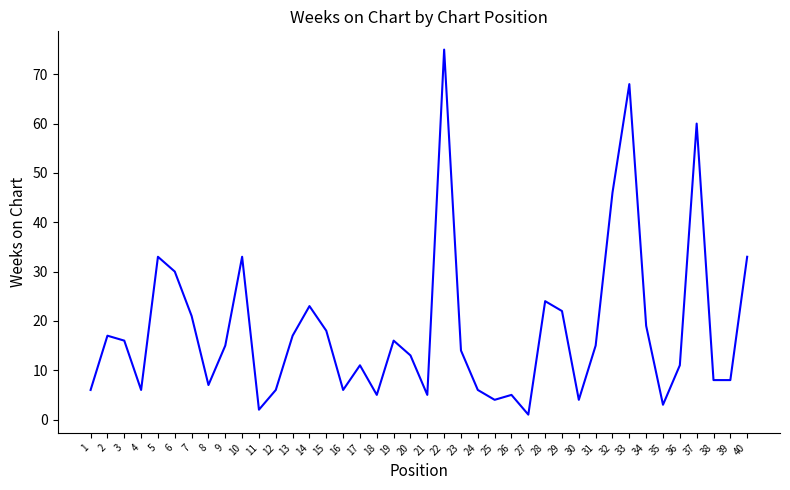

The value at 26 is 5. True or false?

True